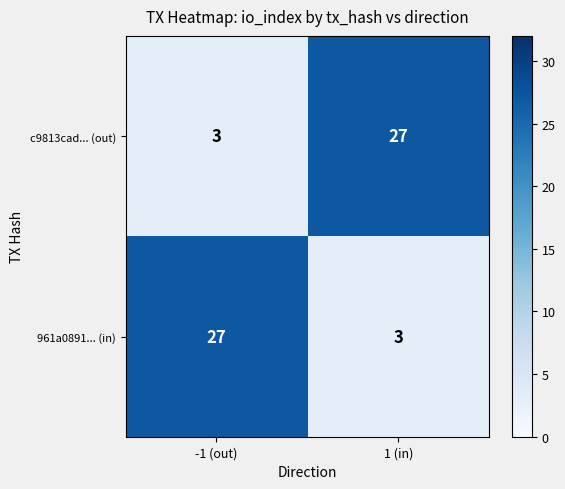

Reading left to right, list all the values displayed in this chart.

c9813cad... (out): 3	27
961a0891... (in): 27	3